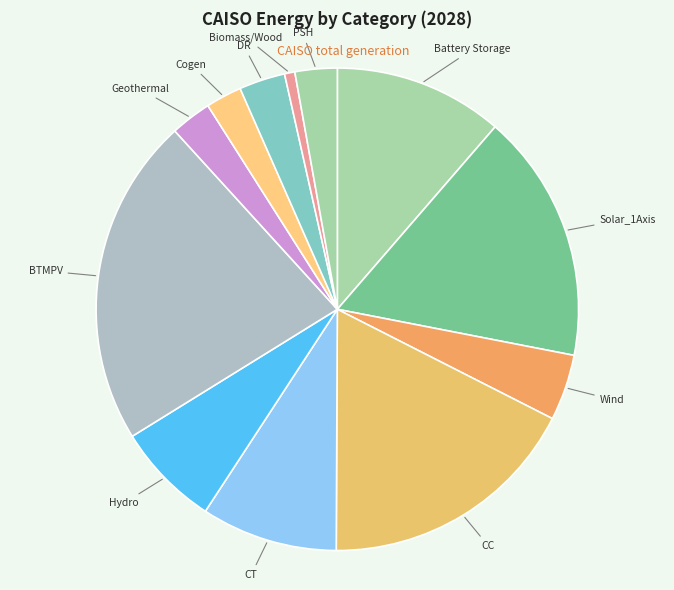

To the nearest percent, what is the average slice percentage?

8%